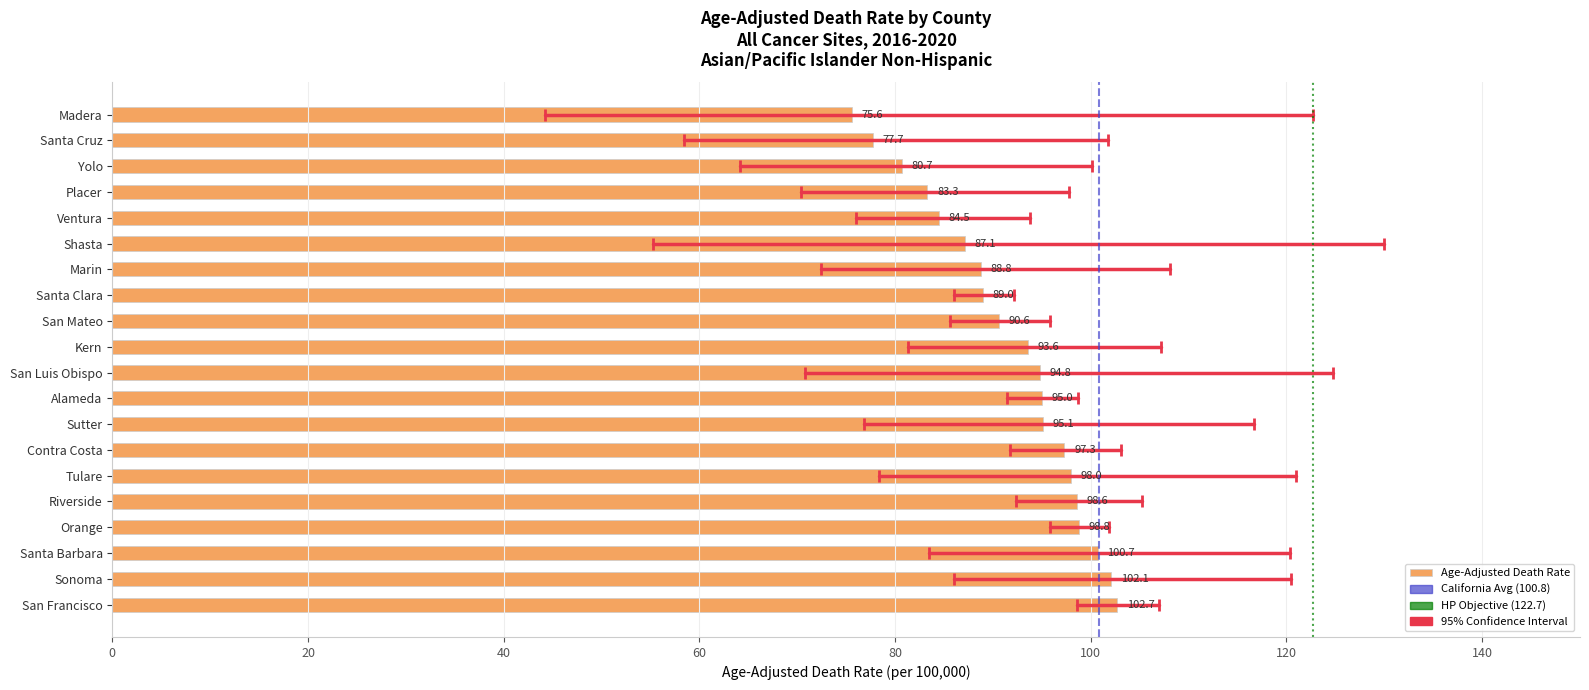

How many data points are less than 94?

10